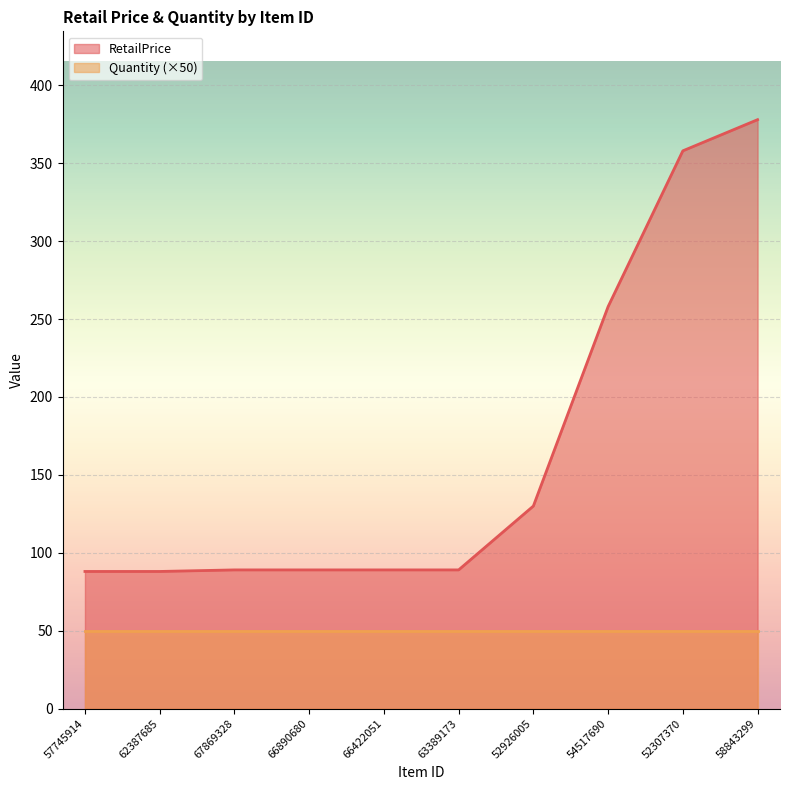

Where does the data first go above 89?

52926005